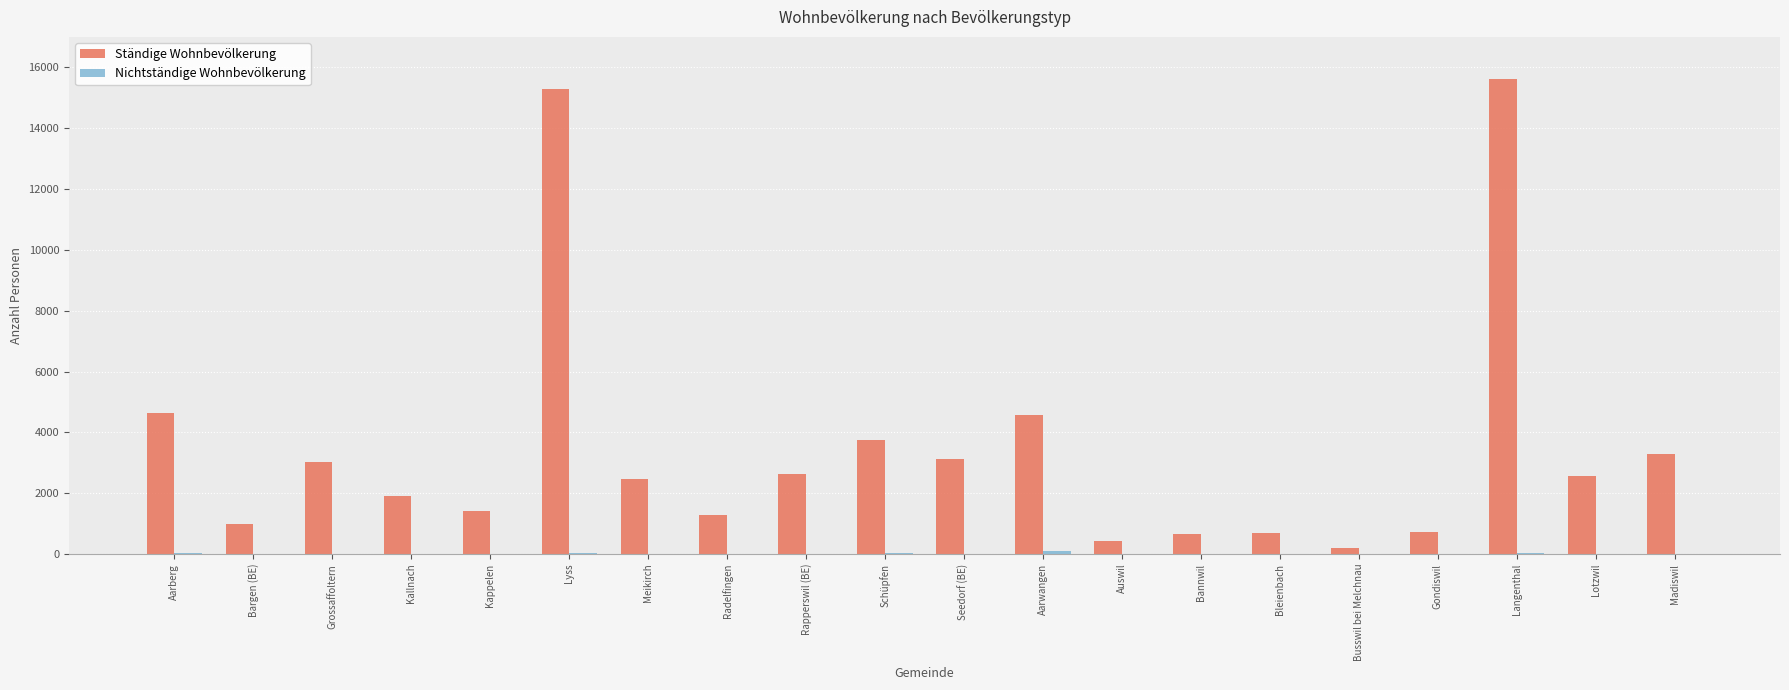

At which category does the chart reach its peak across all series?

Langenthal